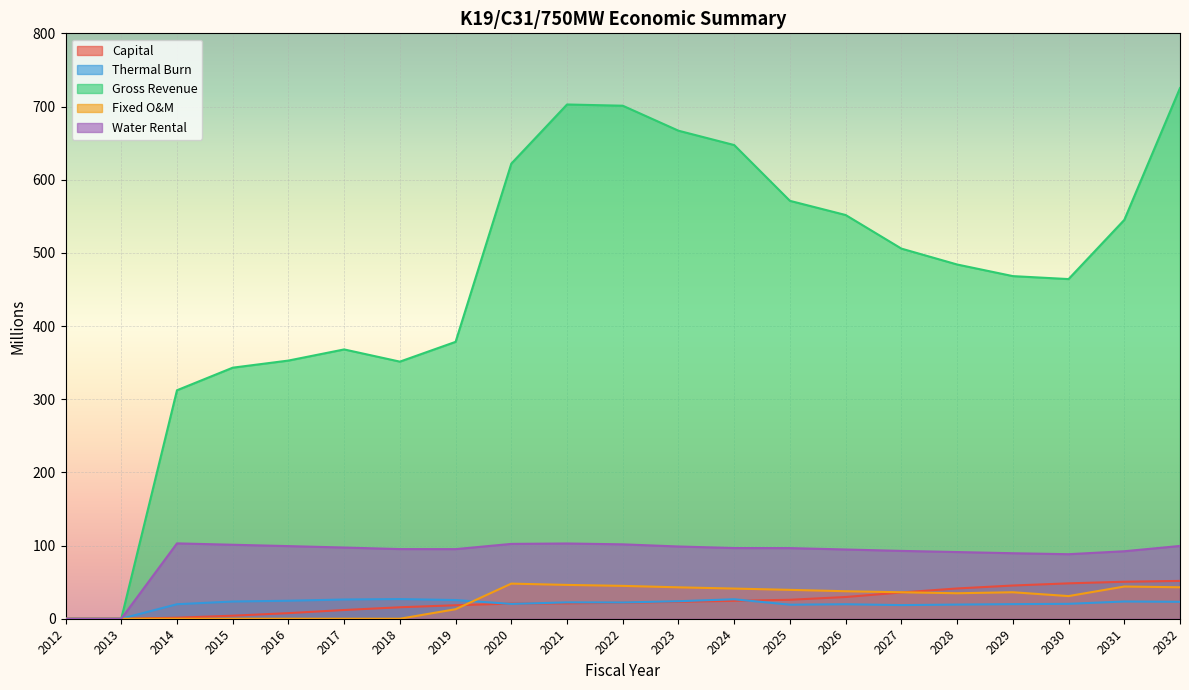

True or false: Fixed O&M and Gross Revenue cross at least once.

False